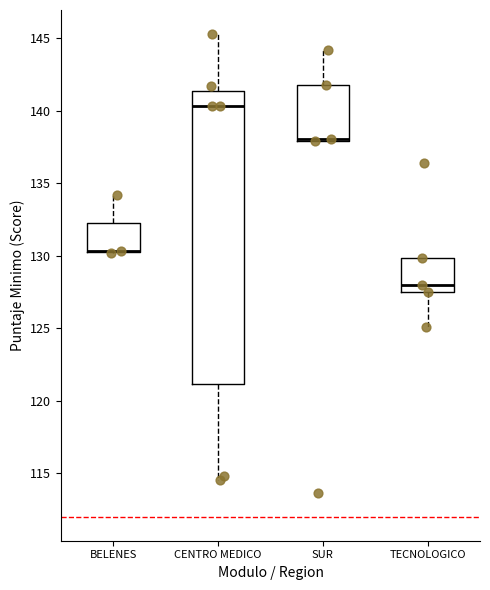

Where is the upper edge of the box for TECNOLOGICO on the y-axis? The values are not printed on the chart, so give them approximately, as read against the axis.

130.0